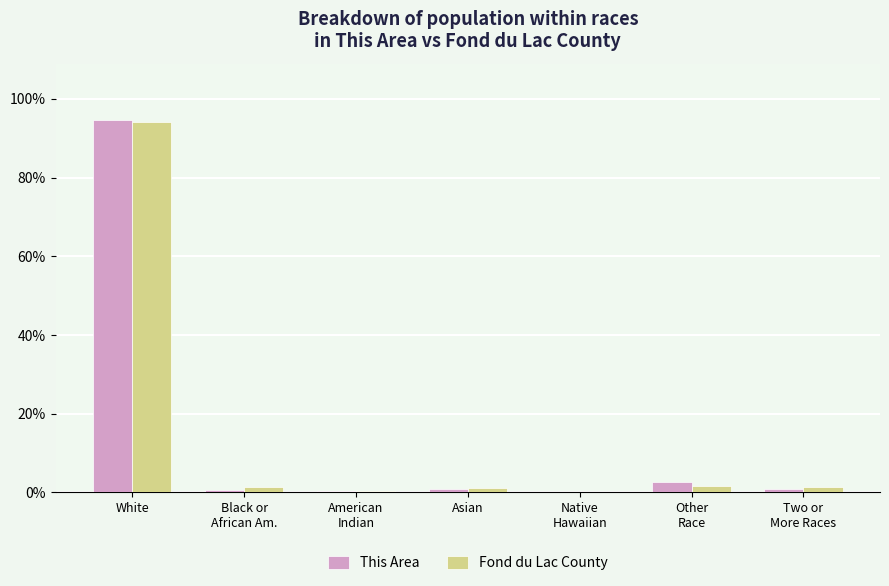

At which label does This Area reach its peak?

White